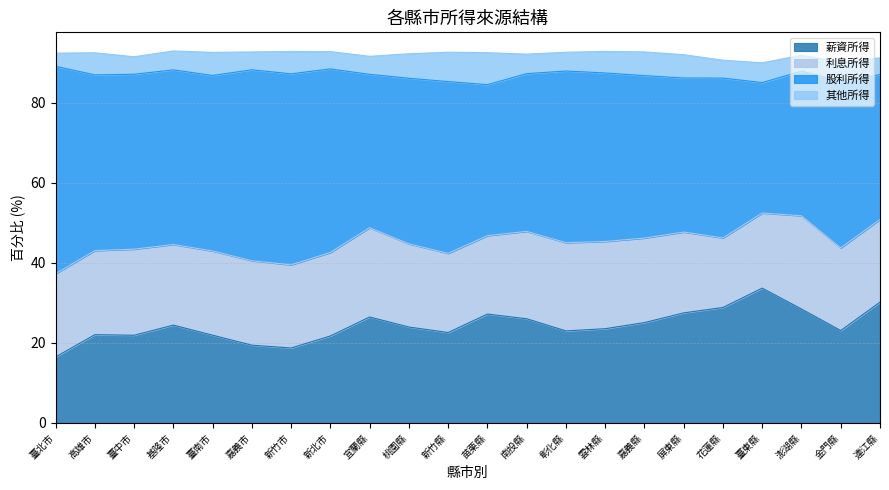

Reading right to left, transcribe all the data shown in this chart.

薪資所得: 30.2	23.1	28.4	33.7	28.8	27.5	25.1	23.5	23.0	26.0	27.2	22.6	23.9	26.5	21.7	18.7	19.4	21.9	24.4	21.9	22.1	16.5
利息所得: 20.6	20.6	23.3	18.8	17.4	20.2	21.1	21.8	22.0	21.8	19.6	19.8	20.8	22.3	20.9	20.8	21.1	21.0	20.1	21.5	21.0	20.8
股利所得: 36.1	41.7	36.1	32.6	39.9	38.5	40.6	42.1	42.9	39.4	37.7	42.9	41.3	38.3	45.8	47.7	47.7	43.8	43.6	43.7	43.9	51.8
其他所得: 4.2	4.7	4.0	4.9	4.5	5.8	5.9	5.4	4.7	4.9	8.0	7.3	6.1	4.5	4.3	5.6	4.5	5.8	4.7	4.4	5.5	3.3